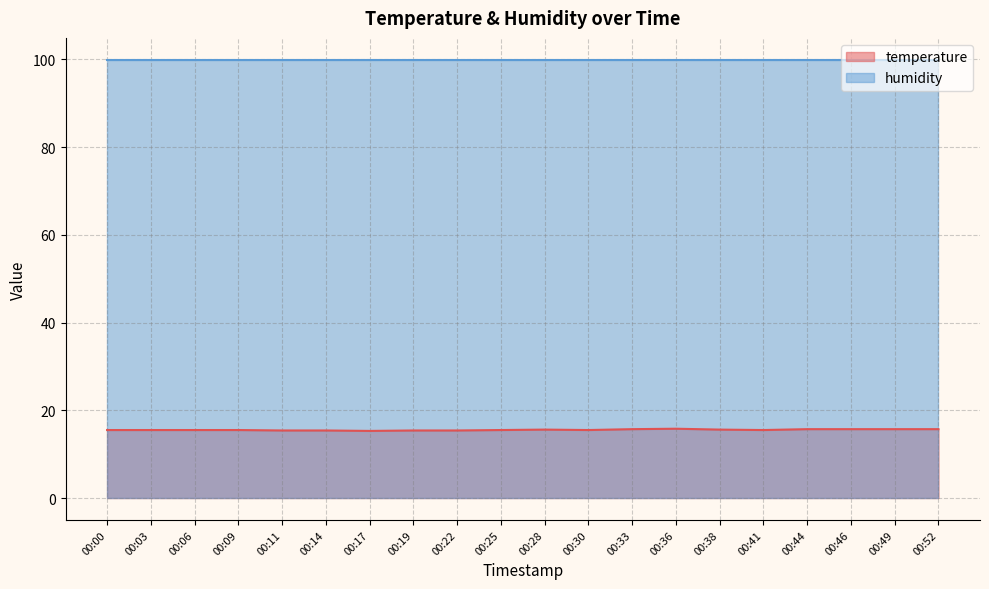

What is the greatest value displayed?

99.9